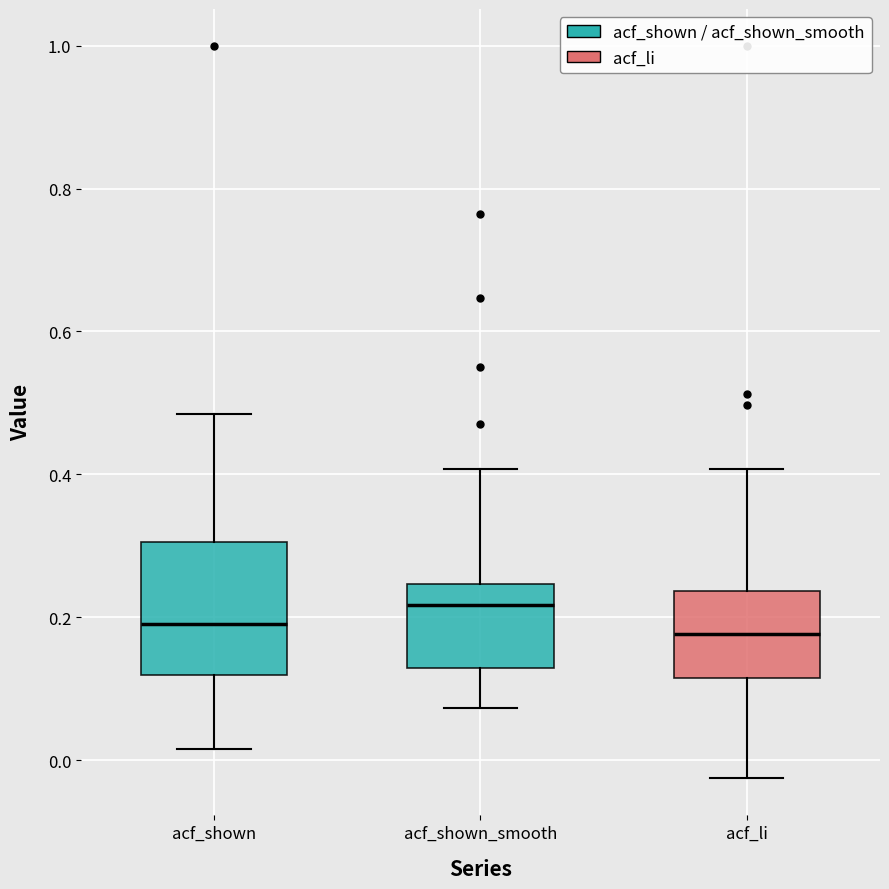

Where does the median line of the box for acf_shown_smooth sit on the y-axis? The values are not printed on the chart, so give them approximately, as read against the axis.

0.22